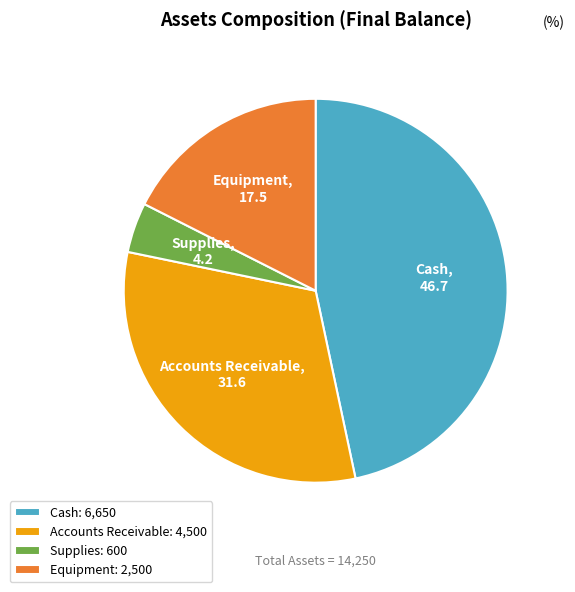

Is the sum of Equipment and Supplies greater than half?

No